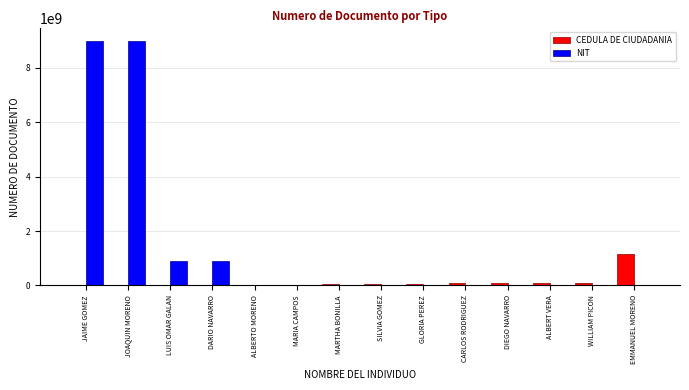

What are all the series names shown in the legend?

CEDULA DE CIUDADANIA, NIT